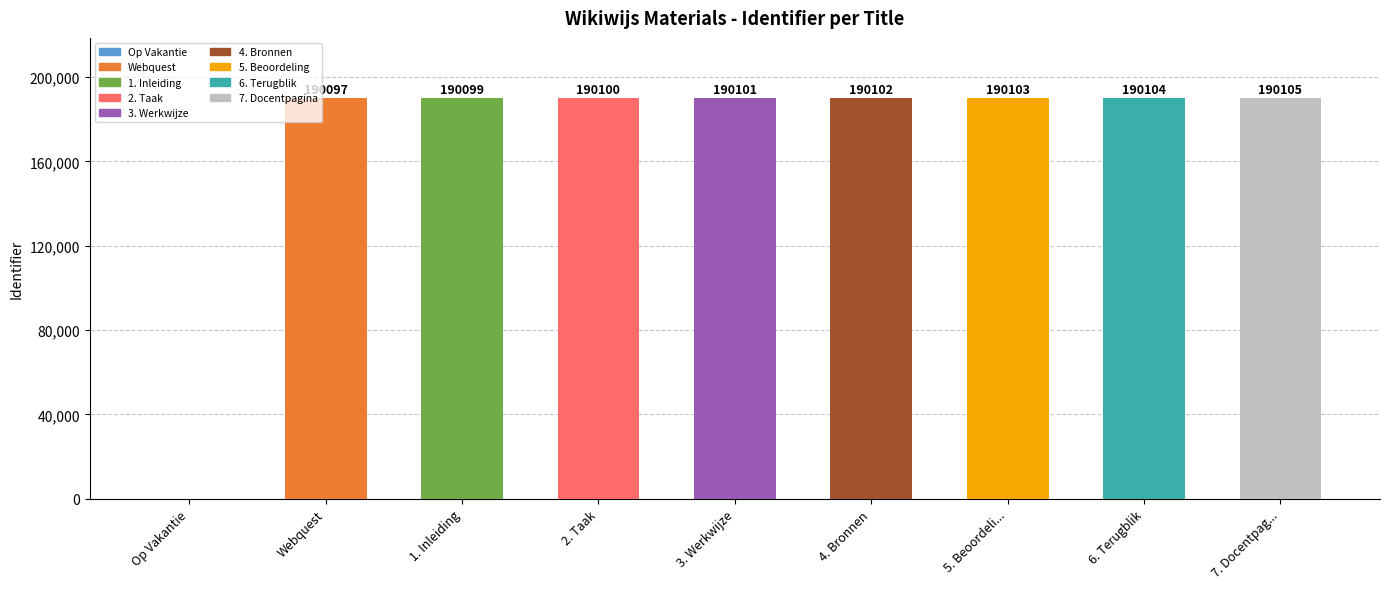

What value does the data have at Webquest, to the nearest 50?

190100